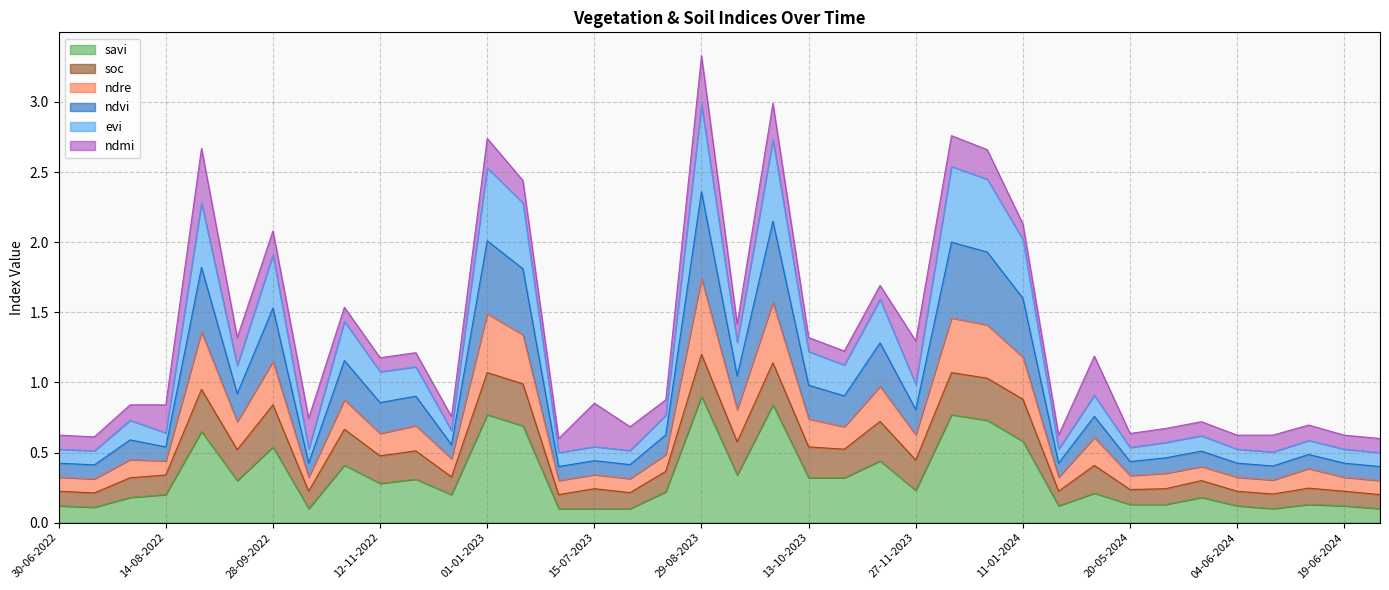

How many lines are shown in the chart?

6